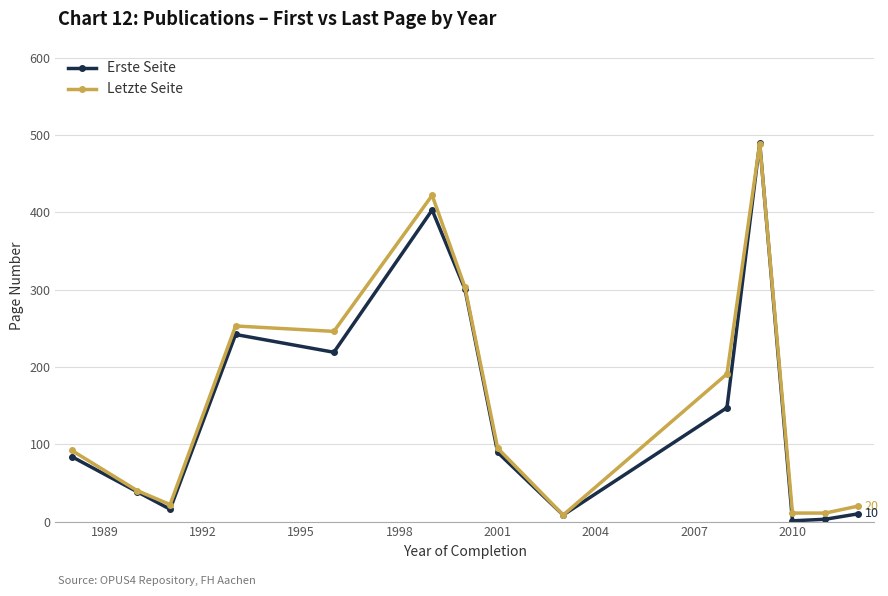

In Erste Seite, how many points are lower than both neighbors (excluding endpoints)?

4